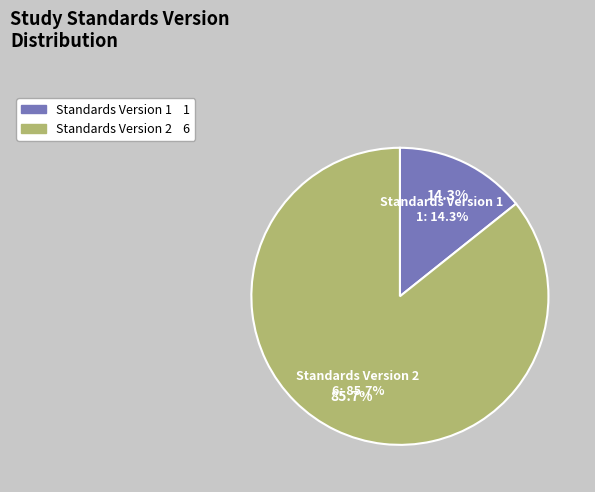

True or false: WWHV095271 accounts for 5% of the total.

False